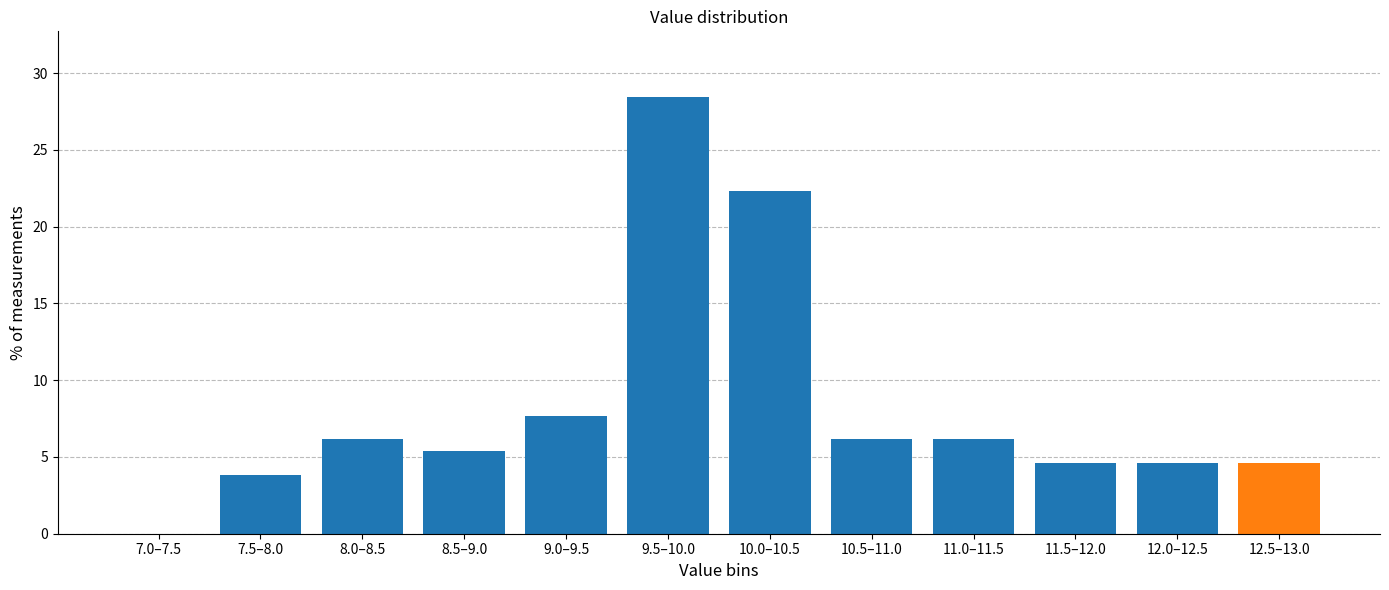

Reading left to right, what are all the values shown in this chart?

7.0–7.5=0.0	7.5–8.0=3.8	8.0–8.5=6.2	8.5–9.0=5.4	9.0–9.5=7.7	9.5–10.0=28.5	10.0–10.5=22.3	10.5–11.0=6.2	11.0–11.5=6.2	11.5–12.0=4.6	12.0–12.5=4.6	12.5–13.0=4.6